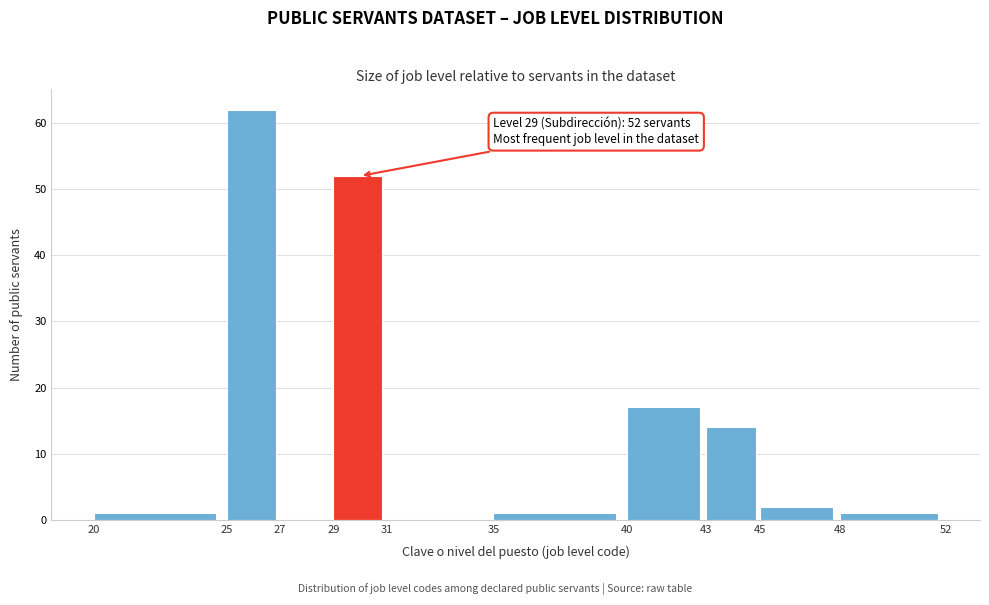

Over which range of the x-axis is the bar tallest?

25 to 27